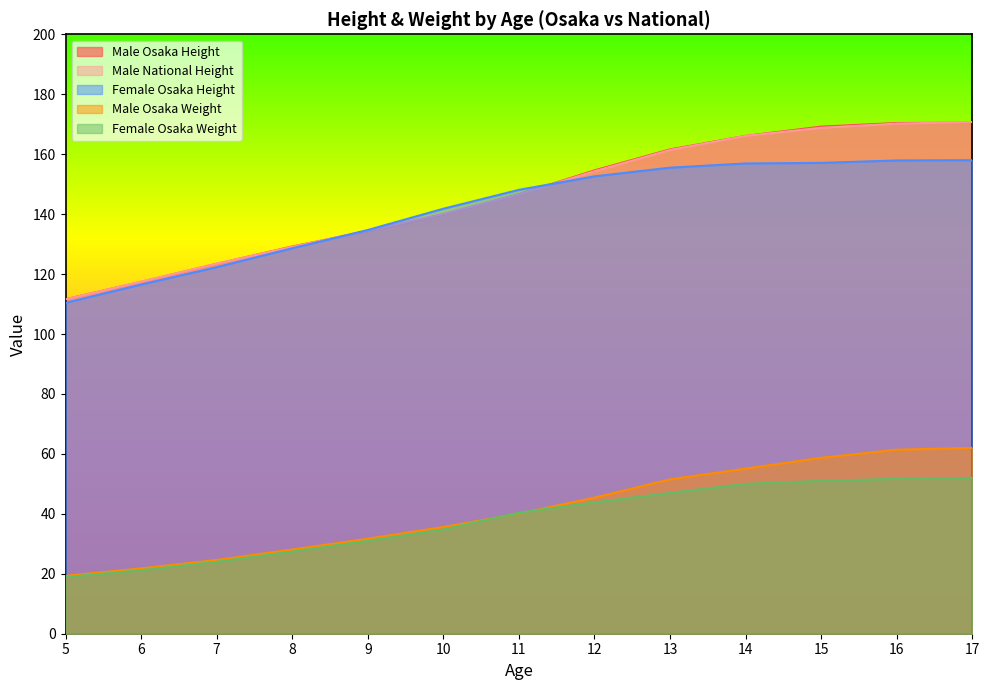

The value of Female Osaka Weight at 12 is 19.8. True or false?

False